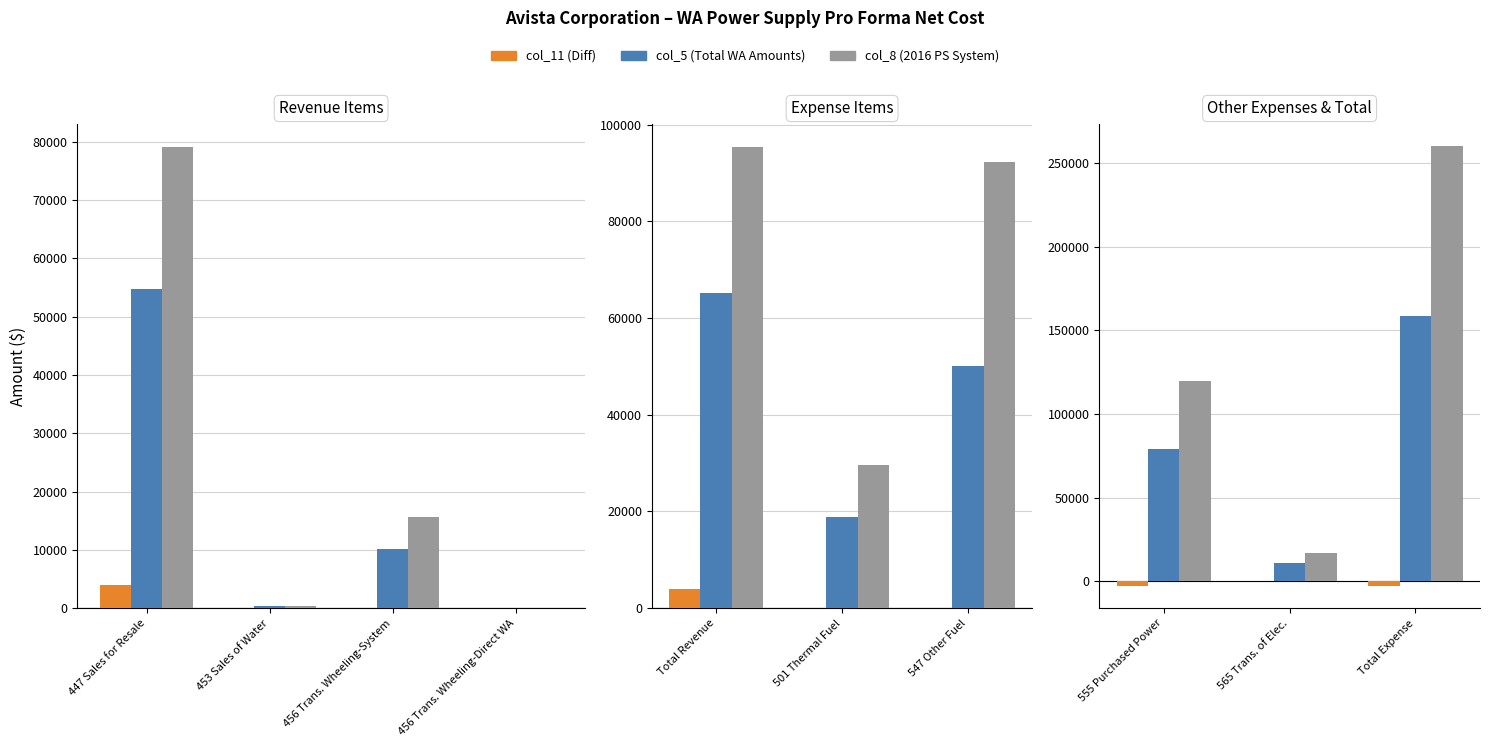

Rank the series at Total Expense from highest to lowest value.

col_8 (2016 PS System), col_5 (Total WA Amounts), col_11 (Diff)